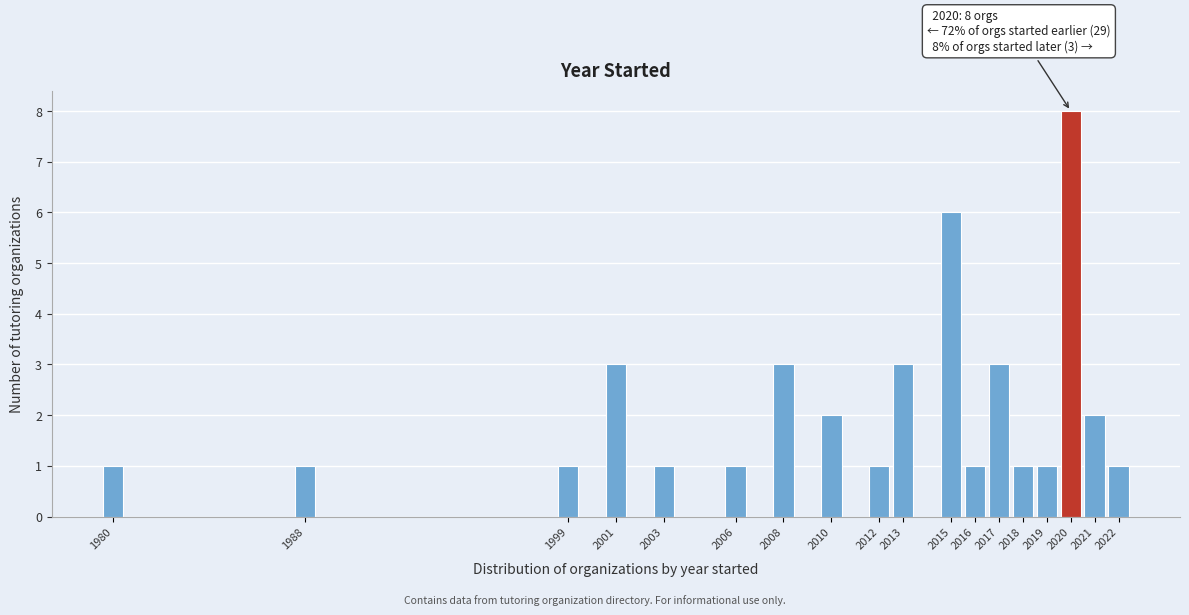

Reading left to right, extract all data points from this chart.

1980=1	1988=1	1999=1	2001=3	2003=1	2006=1	2008=3	2010=2	2012=1	2013=3	2015=6	2016=1	2017=3	2018=1	2019=1	2020=8	2021=2	2022=1